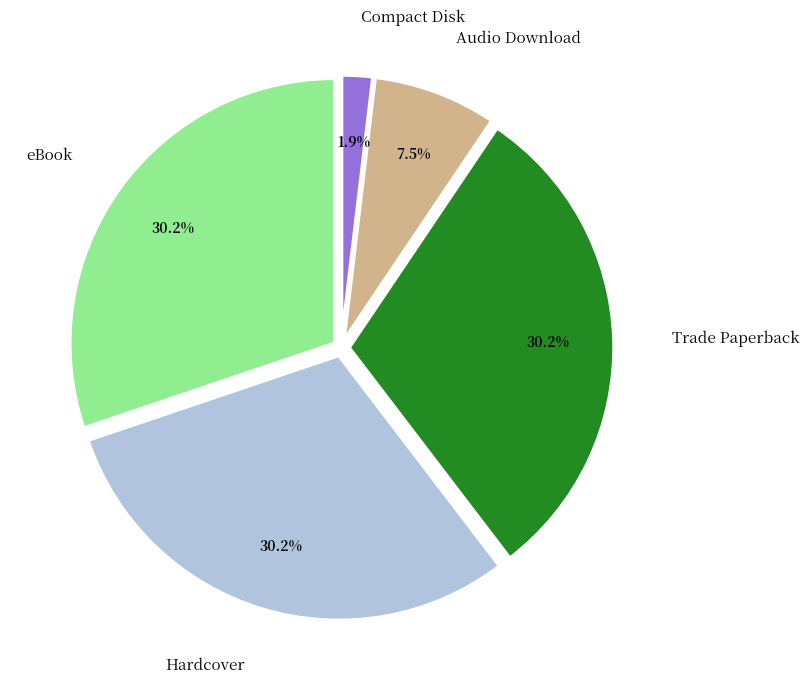

Does any single category account for the majority?

No